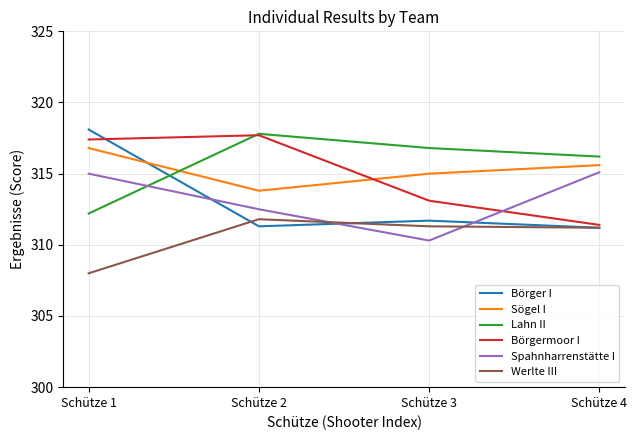

Where does the Lahn II series first go above 316?

Schütze 2